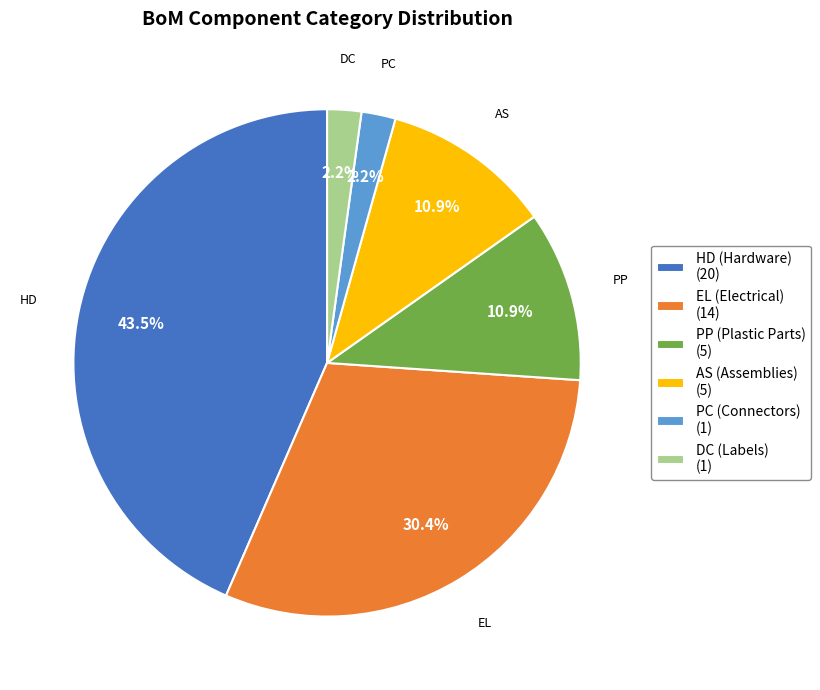

What percentage do PP (Plastic Parts) (5) and HD (Hardware) (20) together represent?

54.3%